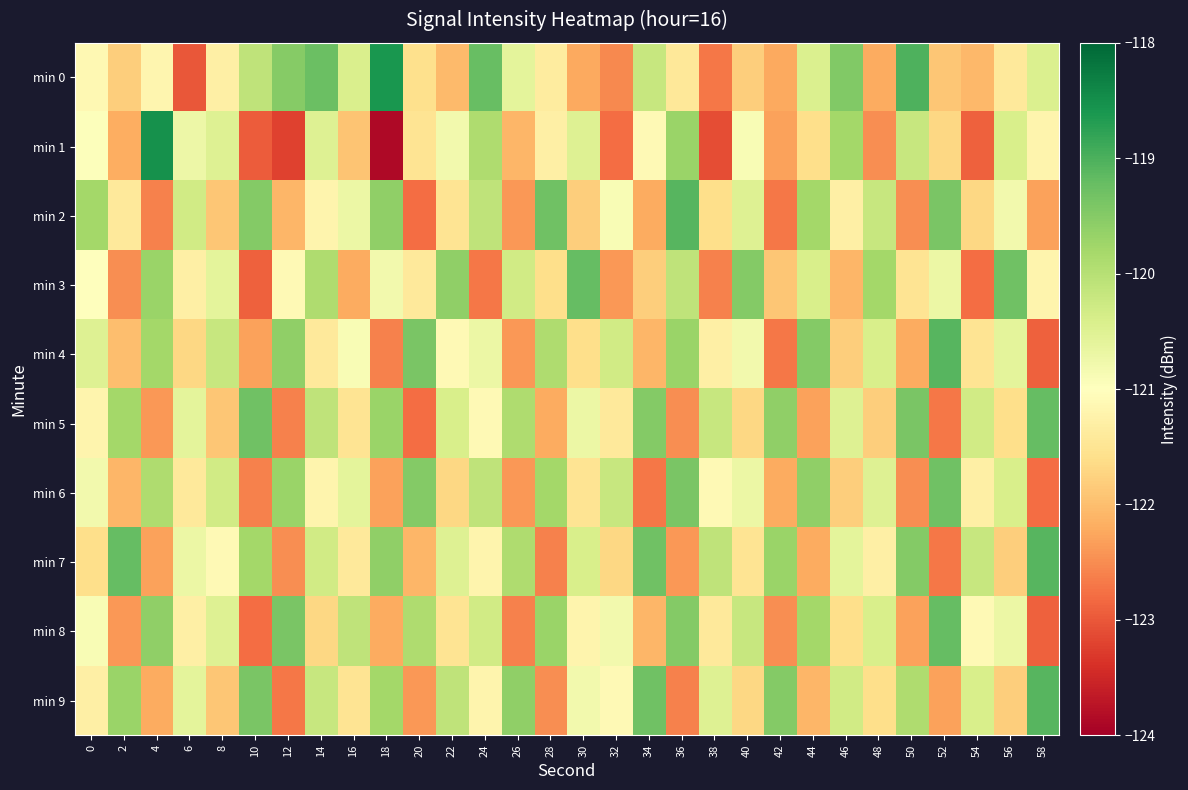

Reading left to right, extract all data points from this chart.

min 0: 0=-121.1	2=-121.8	4=-121.2	6=-123.0	8=-121.3	10=-120.1	12=-119.5	14=-119.3	16=-120.4	18=-118.6	20=-121.6	22=-122.1	24=-119.2	26=-120.6	28=-121.4	30=-122.2	32=-122.5	34=-120.2	36=-121.4	38=-122.7	40=-121.8	42=-122.2	44=-120.5	46=-119.5	48=-122.2	50=-119.0	52=-121.9	54=-122.1	56=-121.4	58=-120.5
min 1: 0=-121.0	2=-122.2	4=-118.5	6=-120.7	8=-120.5	10=-123.0	12=-123.2	14=-120.5	16=-121.9	18=-123.9	20=-121.5	22=-120.8	24=-119.9	26=-122.1	28=-121.3	30=-120.5	32=-122.8	34=-121.1	36=-119.7	38=-123.1	40=-120.9	42=-122.3	44=-121.6	46=-119.8	48=-122.5	50=-120.2	52=-121.7	54=-122.9	56=-120.4	58=-121.2
min 2: 0=-119.8	2=-121.4	4=-122.6	6=-120.3	8=-121.9	10=-119.5	12=-122.1	14=-121.2	16=-120.7	18=-119.6	20=-122.8	22=-121.5	24=-120.1	26=-122.4	28=-119.3	30=-121.8	32=-120.9	34=-122.2	36=-119.1	38=-121.6	40=-120.5	42=-122.7	44=-119.8	46=-121.3	48=-120.2	50=-122.5	52=-119.4	54=-121.7	56=-120.8	58=-122.3
min 3: 0=-121.0	2=-122.5	4=-119.7	6=-121.3	8=-120.6	10=-122.9	12=-121.1	14=-119.9	16=-122.2	18=-120.8	20=-121.4	22=-119.6	24=-122.7	26=-120.3	28=-121.6	30=-119.2	32=-122.4	34=-121.8	36=-120.1	38=-122.6	40=-119.5	42=-121.9	44=-120.4	46=-122.1	48=-119.8	50=-121.5	52=-120.7	54=-122.8	56=-119.3	58=-121.2
min 4: 0=-120.5	2=-122.0	4=-119.8	6=-121.7	8=-120.2	10=-122.3	12=-119.6	14=-121.4	16=-120.9	18=-122.6	20=-119.4	22=-121.1	24=-120.7	26=-122.4	28=-119.9	30=-121.6	32=-120.3	34=-122.1	36=-119.7	38=-121.3	40=-120.8	42=-122.7	44=-119.5	46=-121.8	48=-120.4	50=-122.2	52=-119.1	54=-121.5	56=-120.6	58=-122.9
min 5: 0=-121.2	2=-119.8	4=-122.4	6=-120.6	8=-121.9	10=-119.3	12=-122.6	14=-120.1	16=-121.5	18=-119.7	20=-122.8	22=-120.4	24=-121.1	26=-119.9	28=-122.2	30=-120.7	32=-121.4	34=-119.5	36=-122.5	38=-120.2	40=-121.7	42=-119.6	44=-122.3	46=-120.5	48=-121.8	50=-119.4	52=-122.7	54=-120.3	56=-121.6	58=-119.2
min 6: 0=-120.8	2=-122.1	4=-119.9	6=-121.4	8=-120.3	10=-122.6	12=-119.7	14=-121.2	16=-120.6	18=-122.3	20=-119.5	22=-121.7	24=-120.1	26=-122.4	28=-119.8	30=-121.5	32=-120.2	34=-122.7	36=-119.4	38=-121.1	40=-120.7	42=-122.2	44=-119.6	46=-121.8	48=-120.5	50=-122.5	52=-119.3	54=-121.3	56=-120.4	58=-122.8
min 7: 0=-121.6	2=-119.2	4=-122.3	6=-120.7	8=-121.1	10=-119.8	12=-122.5	14=-120.3	16=-121.4	18=-119.6	20=-122.1	22=-120.5	24=-121.2	26=-119.9	28=-122.6	30=-120.4	32=-121.7	34=-119.3	36=-122.4	38=-120.1	40=-121.5	42=-119.7	44=-122.2	46=-120.6	48=-121.3	50=-119.5	52=-122.7	54=-120.2	56=-121.8	58=-119.1
min 8: 0=-120.9	2=-122.4	4=-119.6	6=-121.3	8=-120.5	10=-122.8	12=-119.4	14=-121.7	16=-120.1	18=-122.2	20=-119.9	22=-121.5	24=-120.3	26=-122.6	28=-119.7	30=-121.2	32=-120.8	34=-122.1	36=-119.5	38=-121.4	40=-120.2	42=-122.5	44=-119.8	46=-121.6	48=-120.4	50=-122.3	52=-119.2	54=-121.1	56=-120.7	58=-122.9
min 9: 0=-121.3	2=-119.7	4=-122.2	6=-120.6	8=-121.9	10=-119.4	12=-122.7	14=-120.2	16=-121.5	18=-119.8	20=-122.4	22=-120.1	24=-121.2	26=-119.6	28=-122.5	30=-120.8	32=-121.1	34=-119.3	36=-122.6	38=-120.5	40=-121.7	42=-119.5	44=-122.1	46=-120.3	48=-121.6	50=-119.9	52=-122.3	54=-120.4	56=-121.8	58=-119.1